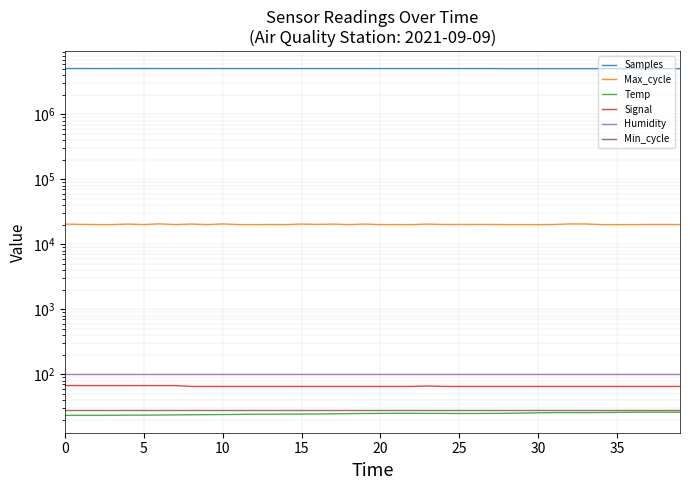

What is the sum of all Min_cycle values?

1120.0